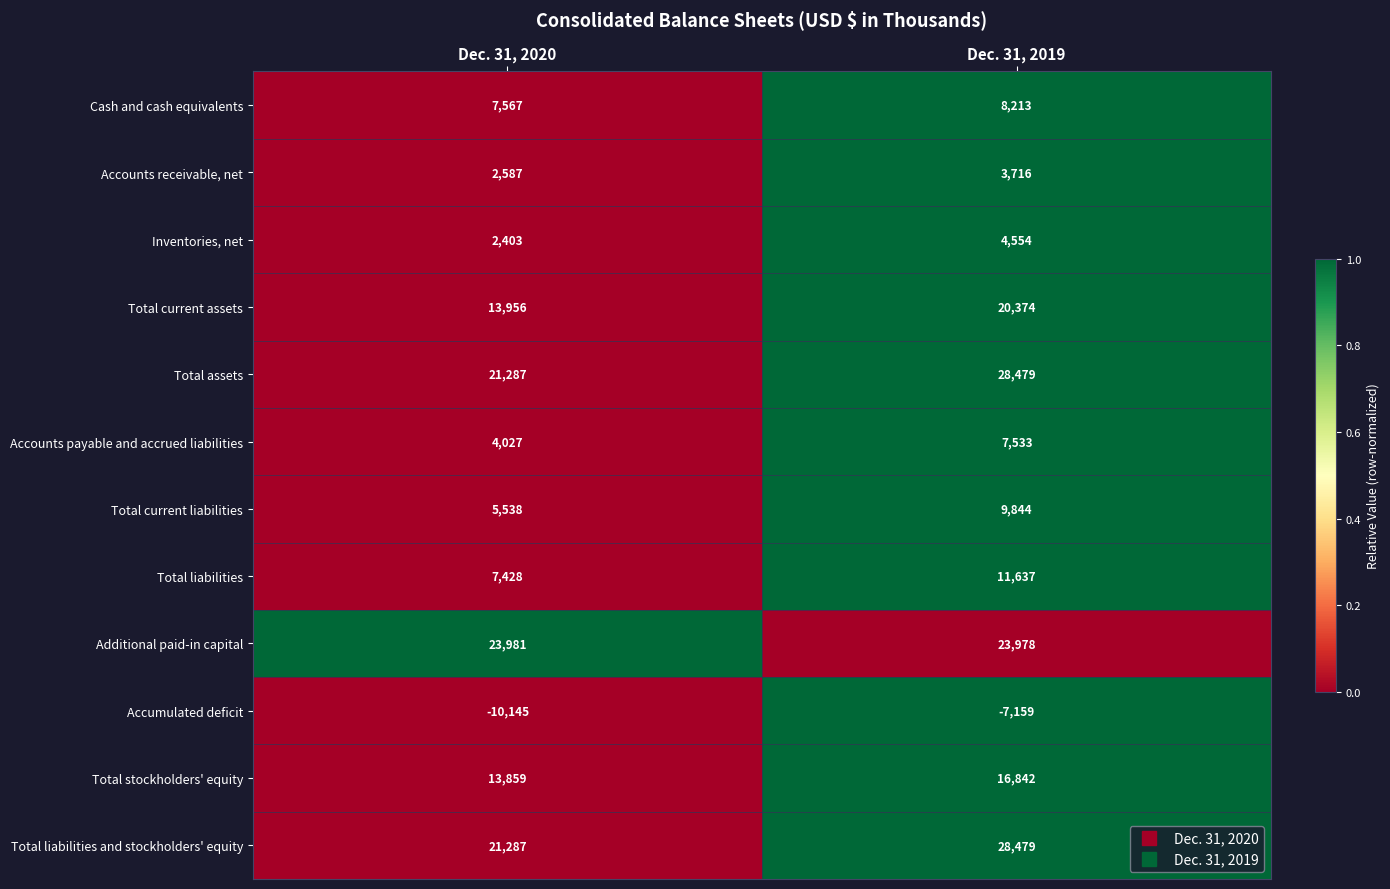

At which label is Total stockholders' equity closest to 15350?

Dec. 31, 2020